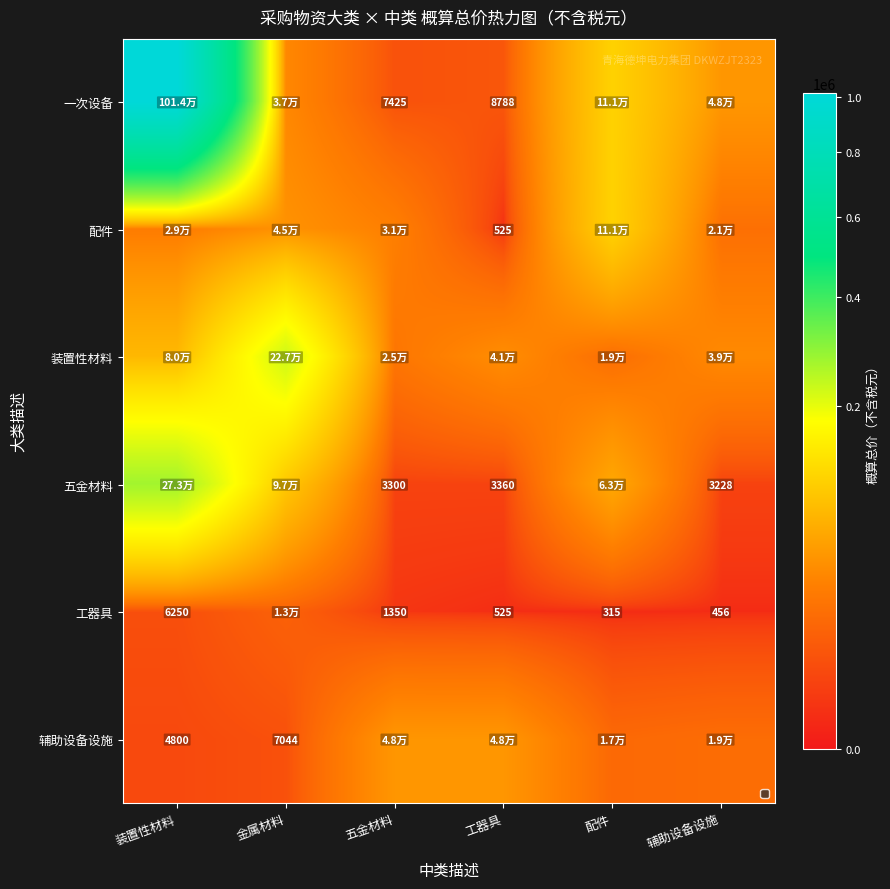

What is the sum of the 工器具 values at 辅助设备设施 and 五金材料?

1806.0